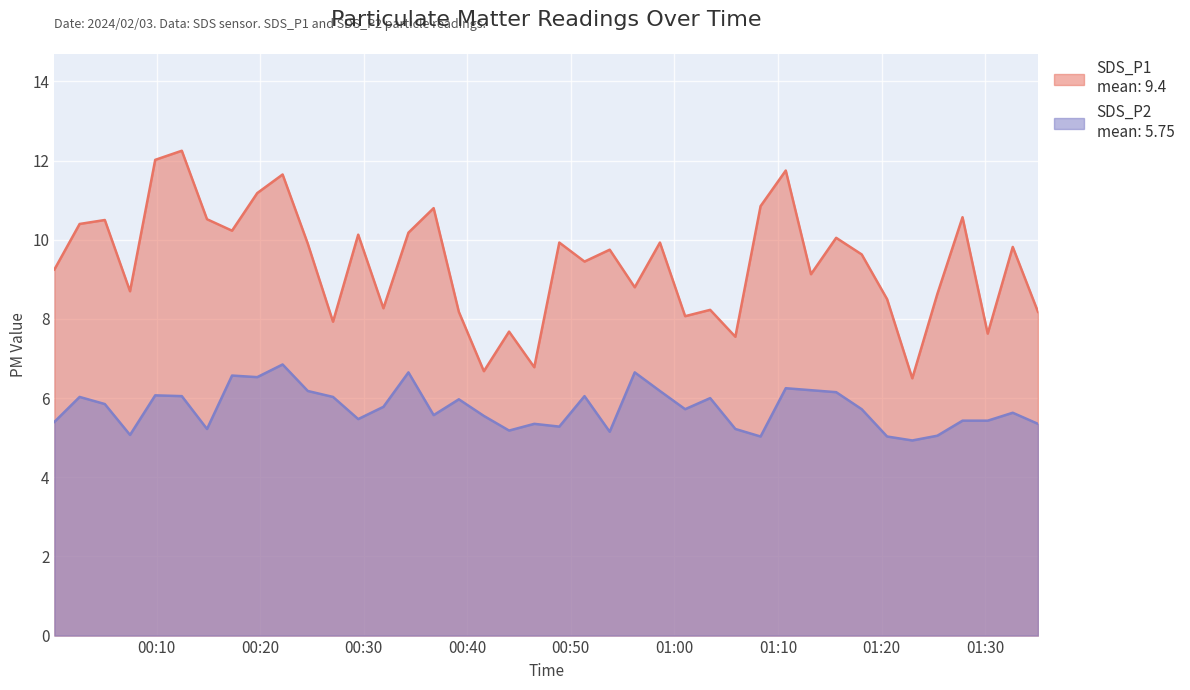

What is the maximum value shown in the chart?

12.2